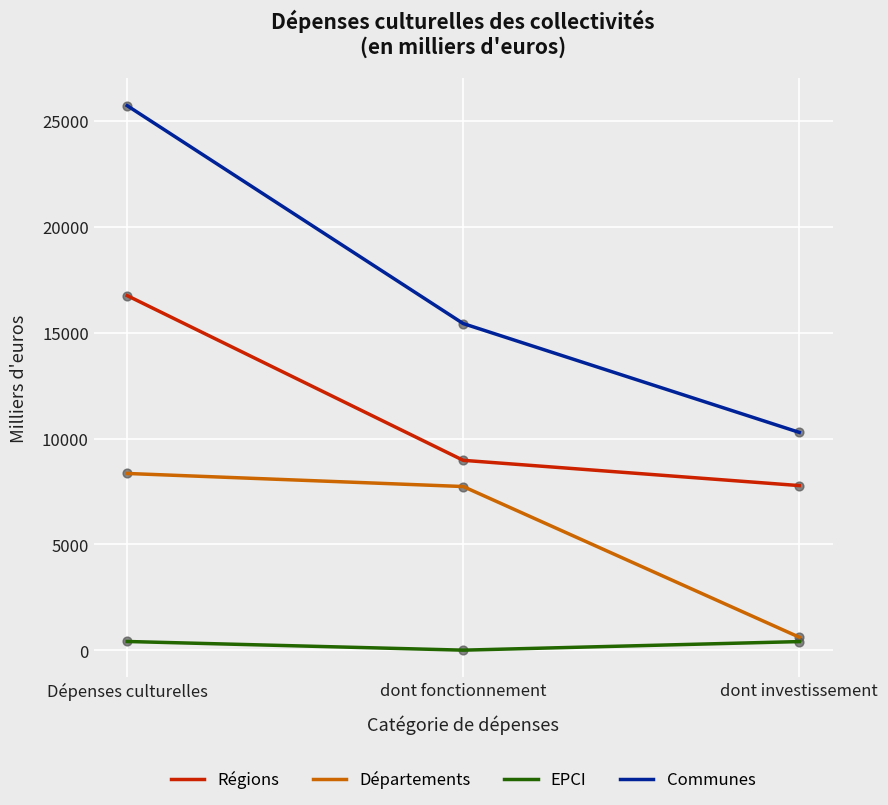

At which category is the sum across all series the highest?

Dépenses culturelles